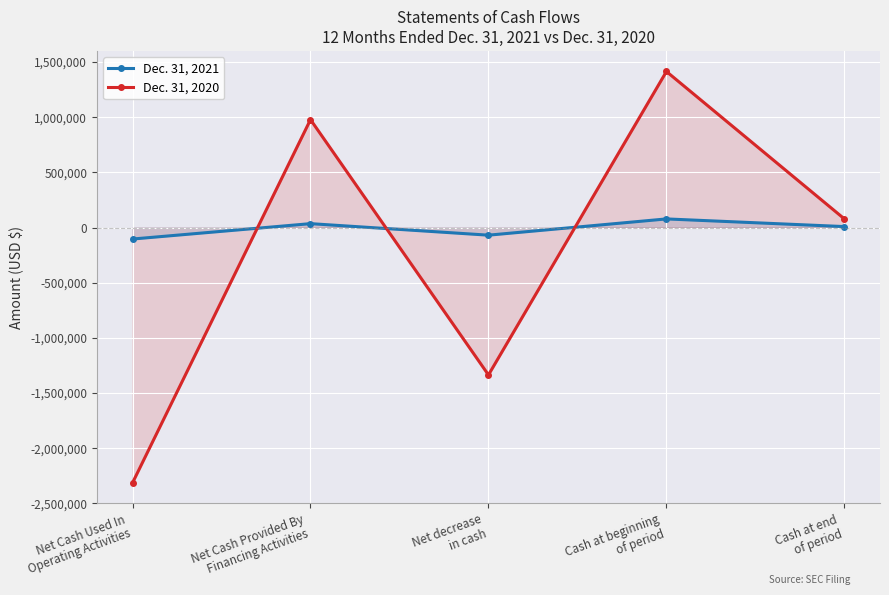

True or false: Dec. 31, 2021 has a value of -69478 at Net decrease
in cash.

True